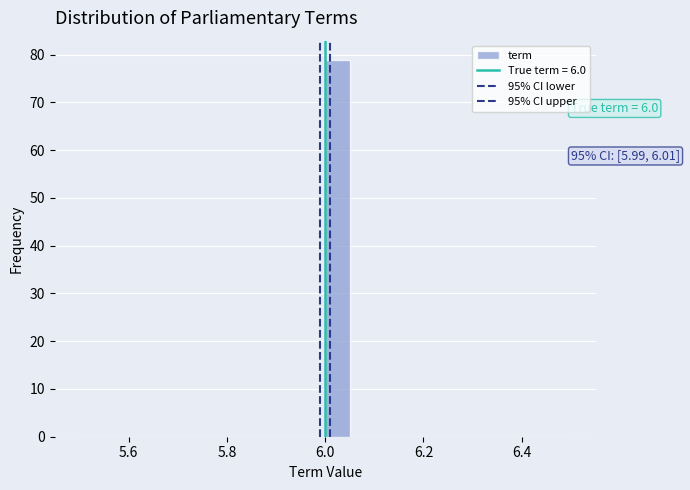

Around what value on the x-axis is the tallest bar? Give the approximate position of its centre, as read against the axis.

6.02